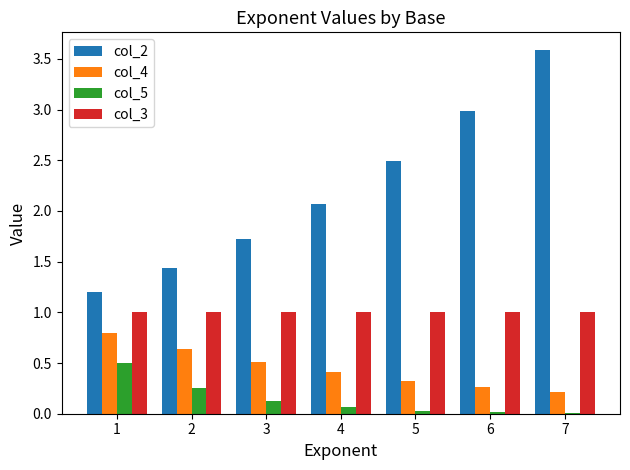

Which series has the widest spread of values?

col_2